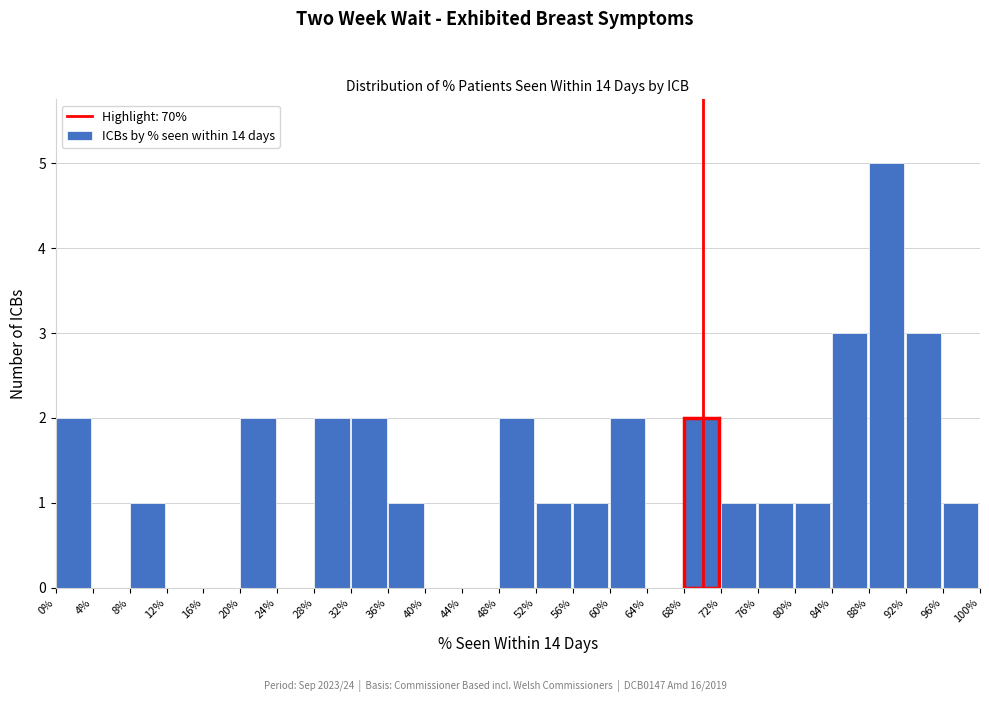

Reading left to right, extract all data points from this chart.

0%=2	4%=0	8%=1	12%=0	16%=0	20%=2	24%=0	28%=2	32%=2	36%=1	40%=0	44%=0	48%=2	52%=1	56%=1	60%=2	64%=0	68%=2	72%=1	76%=1	80%=1	84%=3	88%=5	92%=3	96%=1